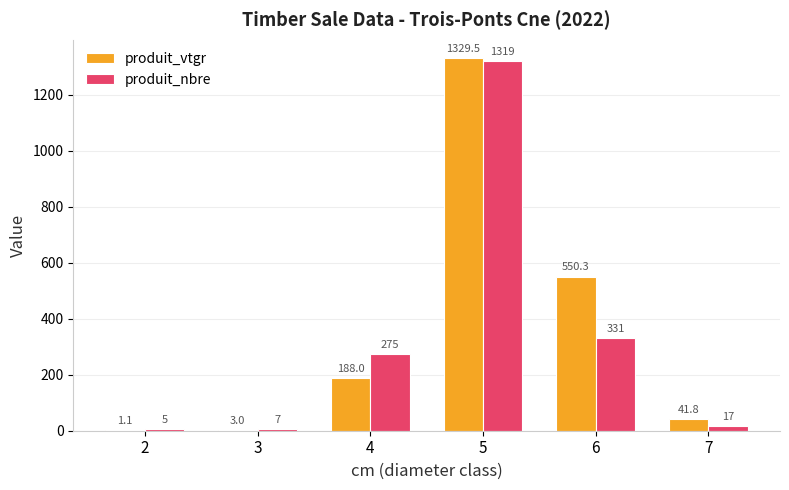

Where is produit_vtgr nearest to the value 665?

6